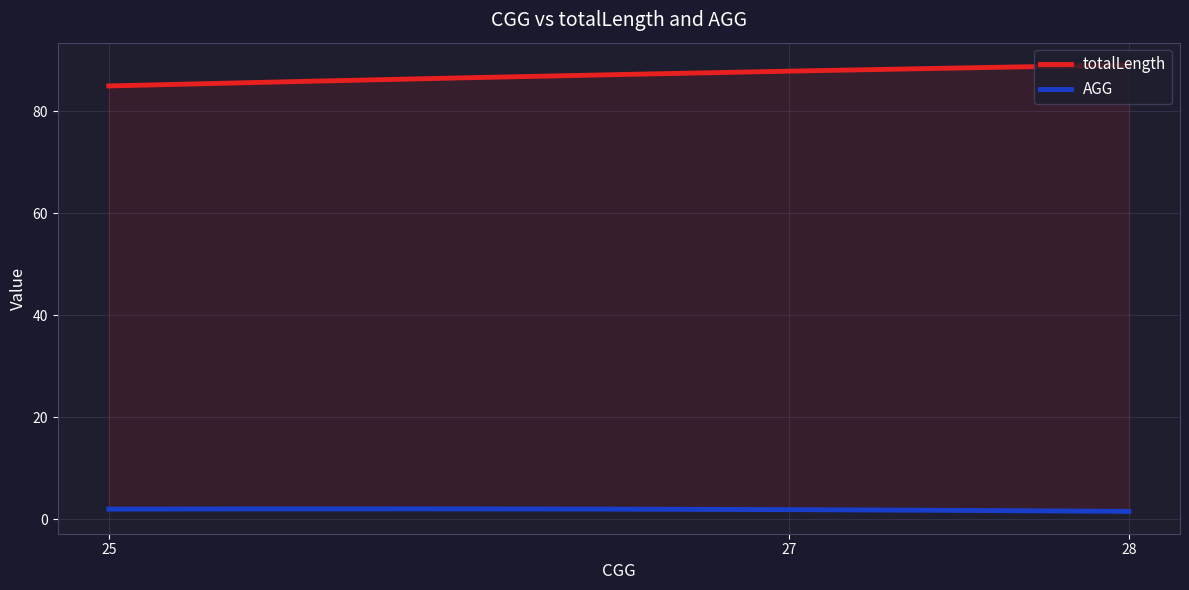

The value of AGG at 27 is 2. True or false?

True